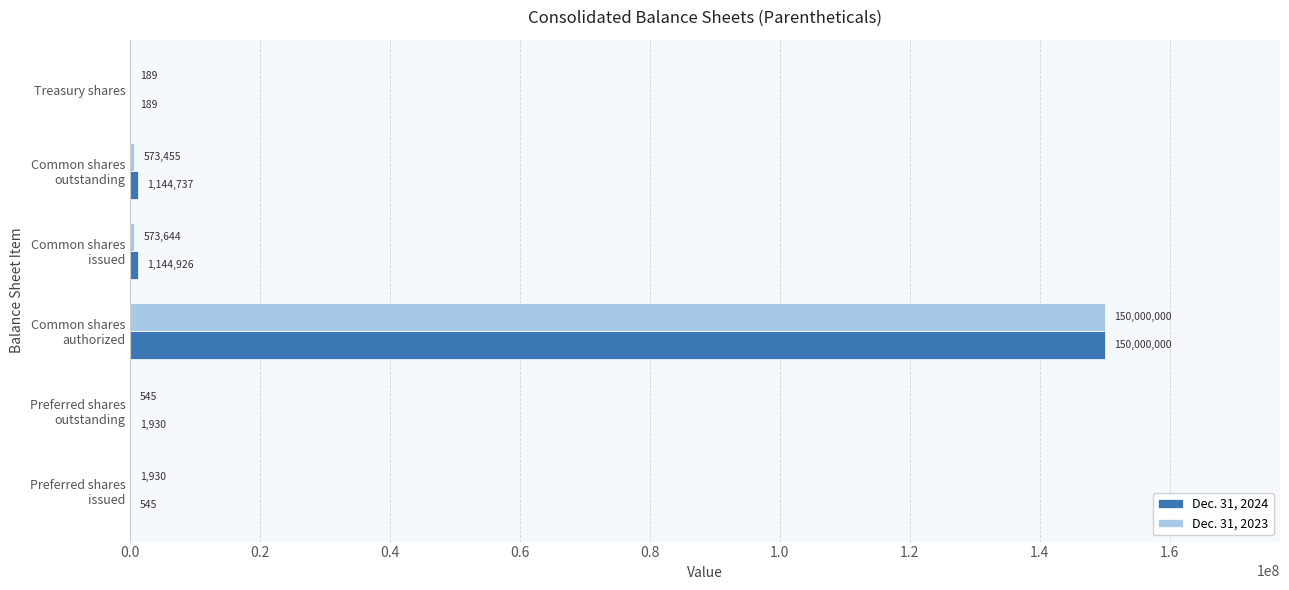

What is the sum of all Dec. 31, 2023 values?

151149763